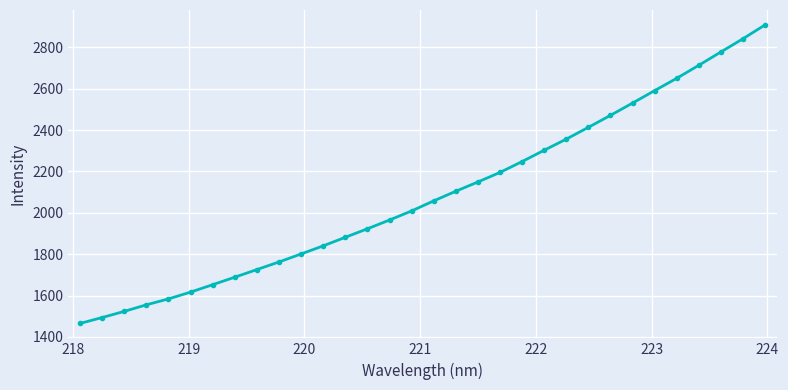

What is the greatest value displayed?

2907.9